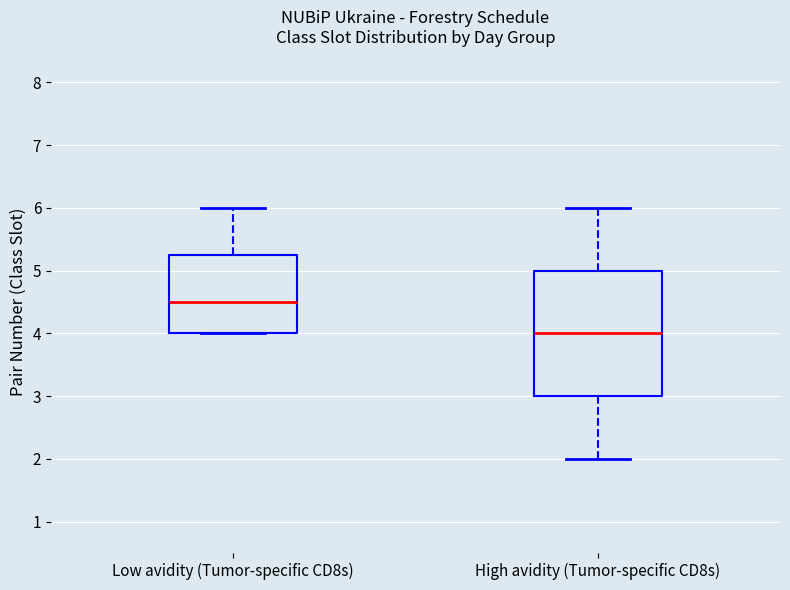

Where is the lower edge of the box for High avidity (Tumor-specific CD8s) on the y-axis? The values are not printed on the chart, so give them approximately, as read against the axis.

3.0